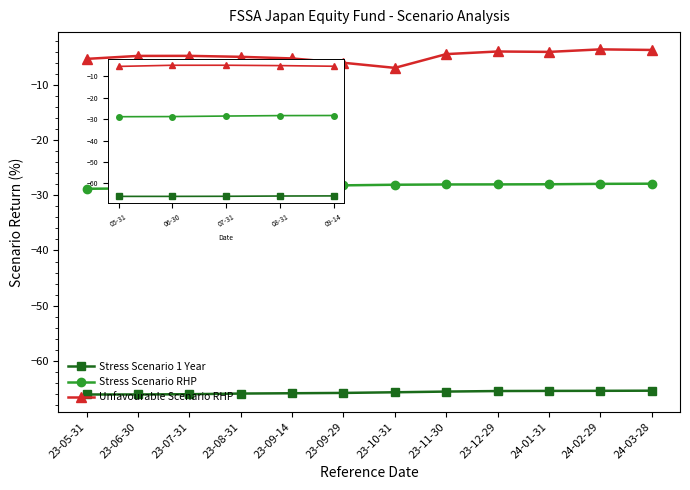

What is the maximum value shown in the chart?

-3.6